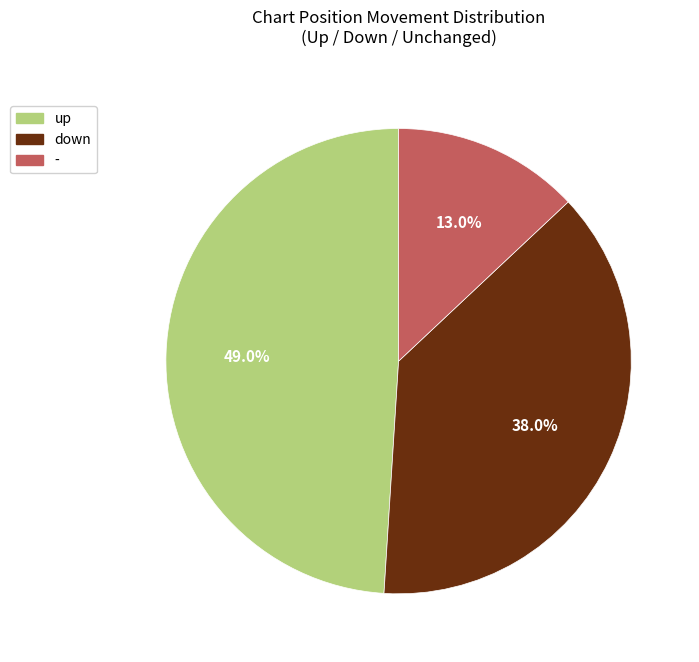

How many slices are in this pie chart?

3